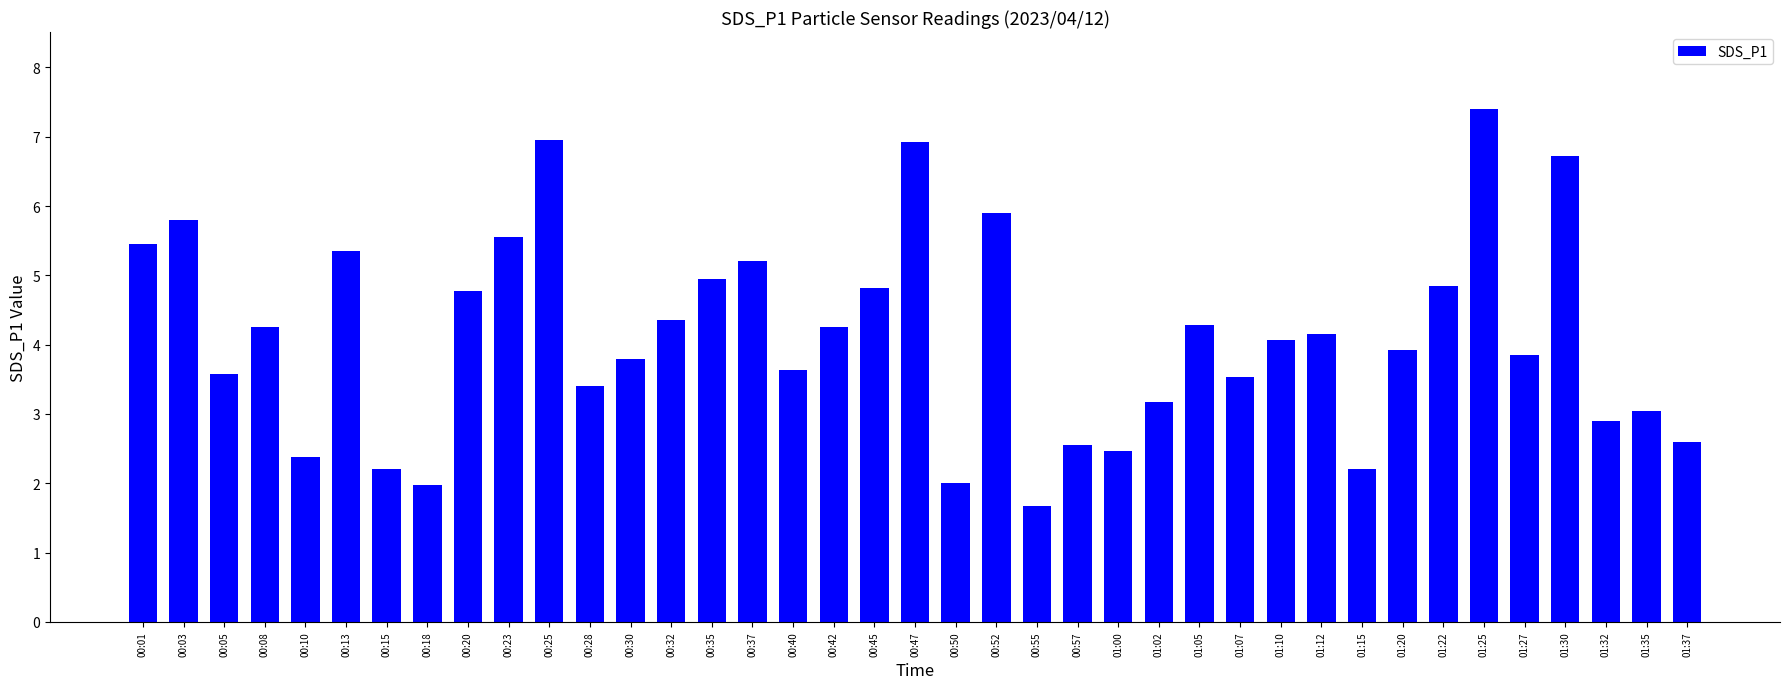

The chart shows a value of 2.2 at 01:15. True or false?

True